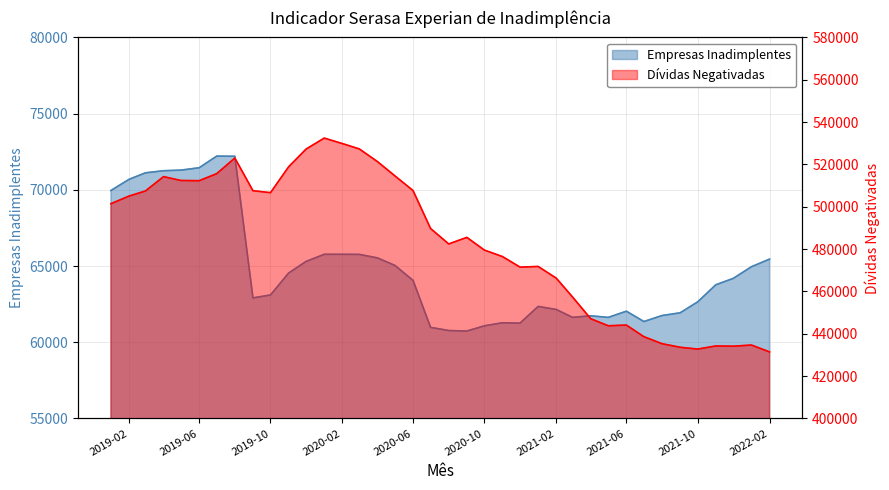

Where is Dívidas Negativadas nearest to the value 481944?

2020-08-01